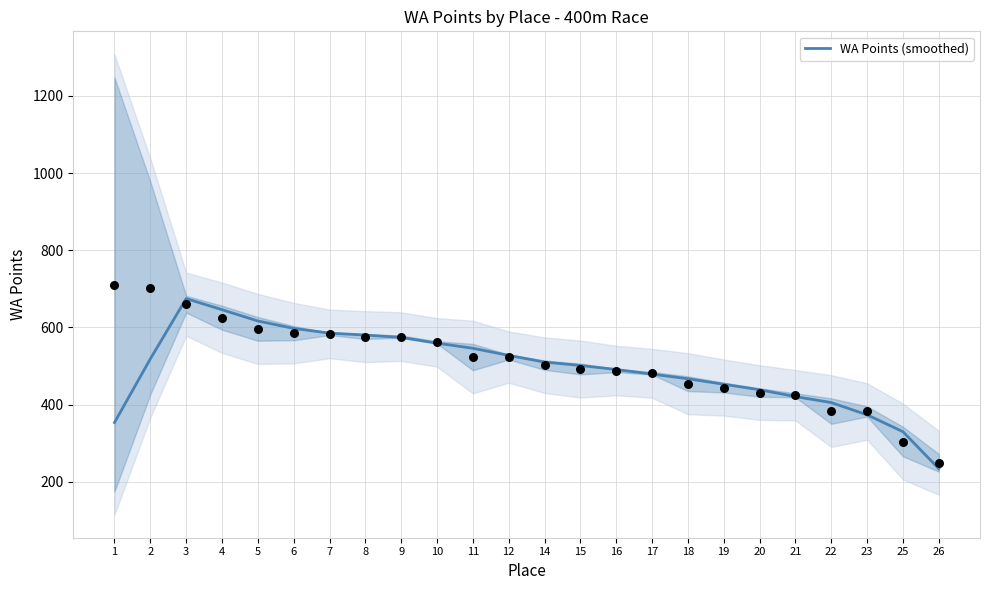

Which has a higher value, 18 or 22?

18